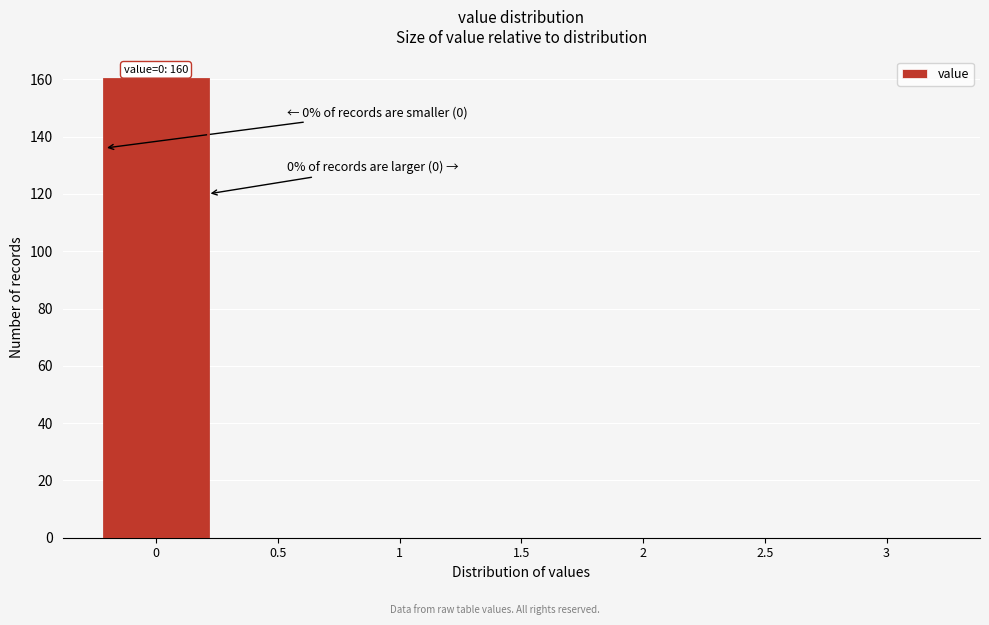

Which range on the x-axis has the tallest bar?

-0.25 to 0.25